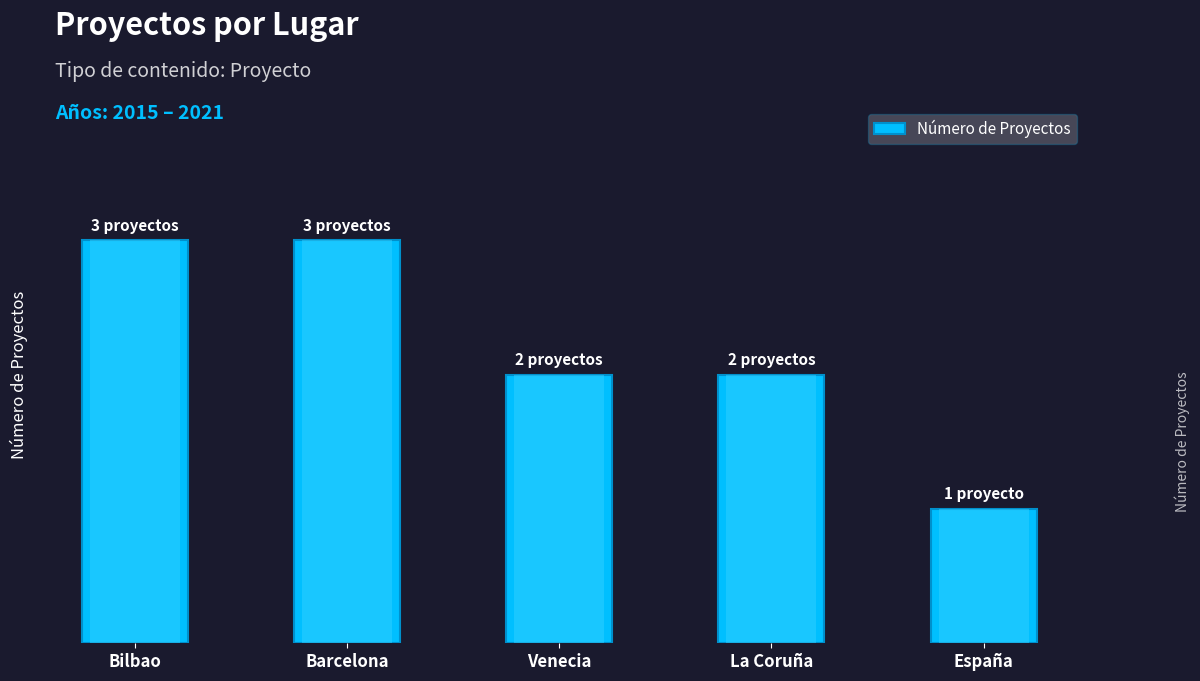

What is the difference between the second highest and second lowest values?

1